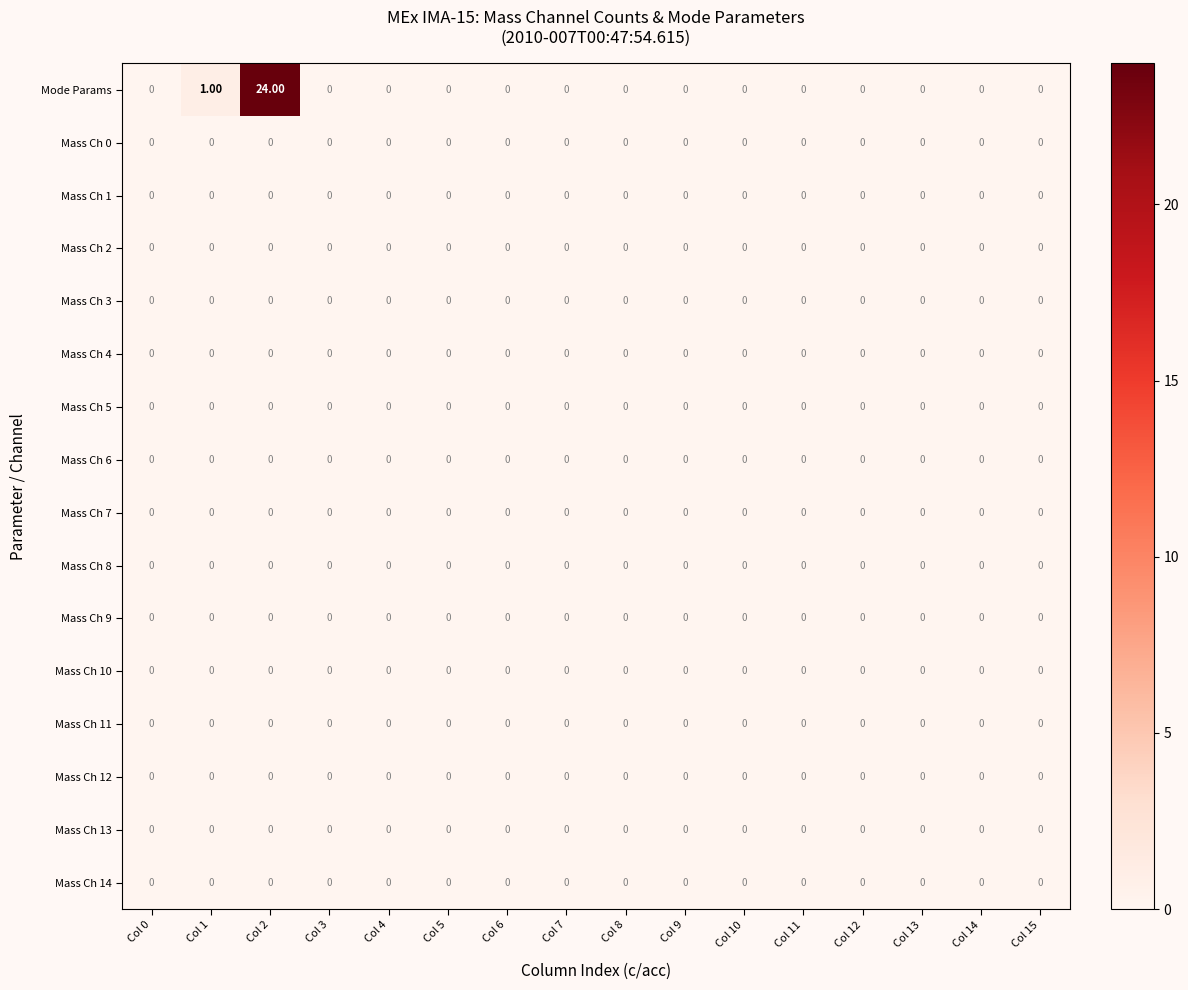

What is the difference between the highest and lowest values at Col 2?

24